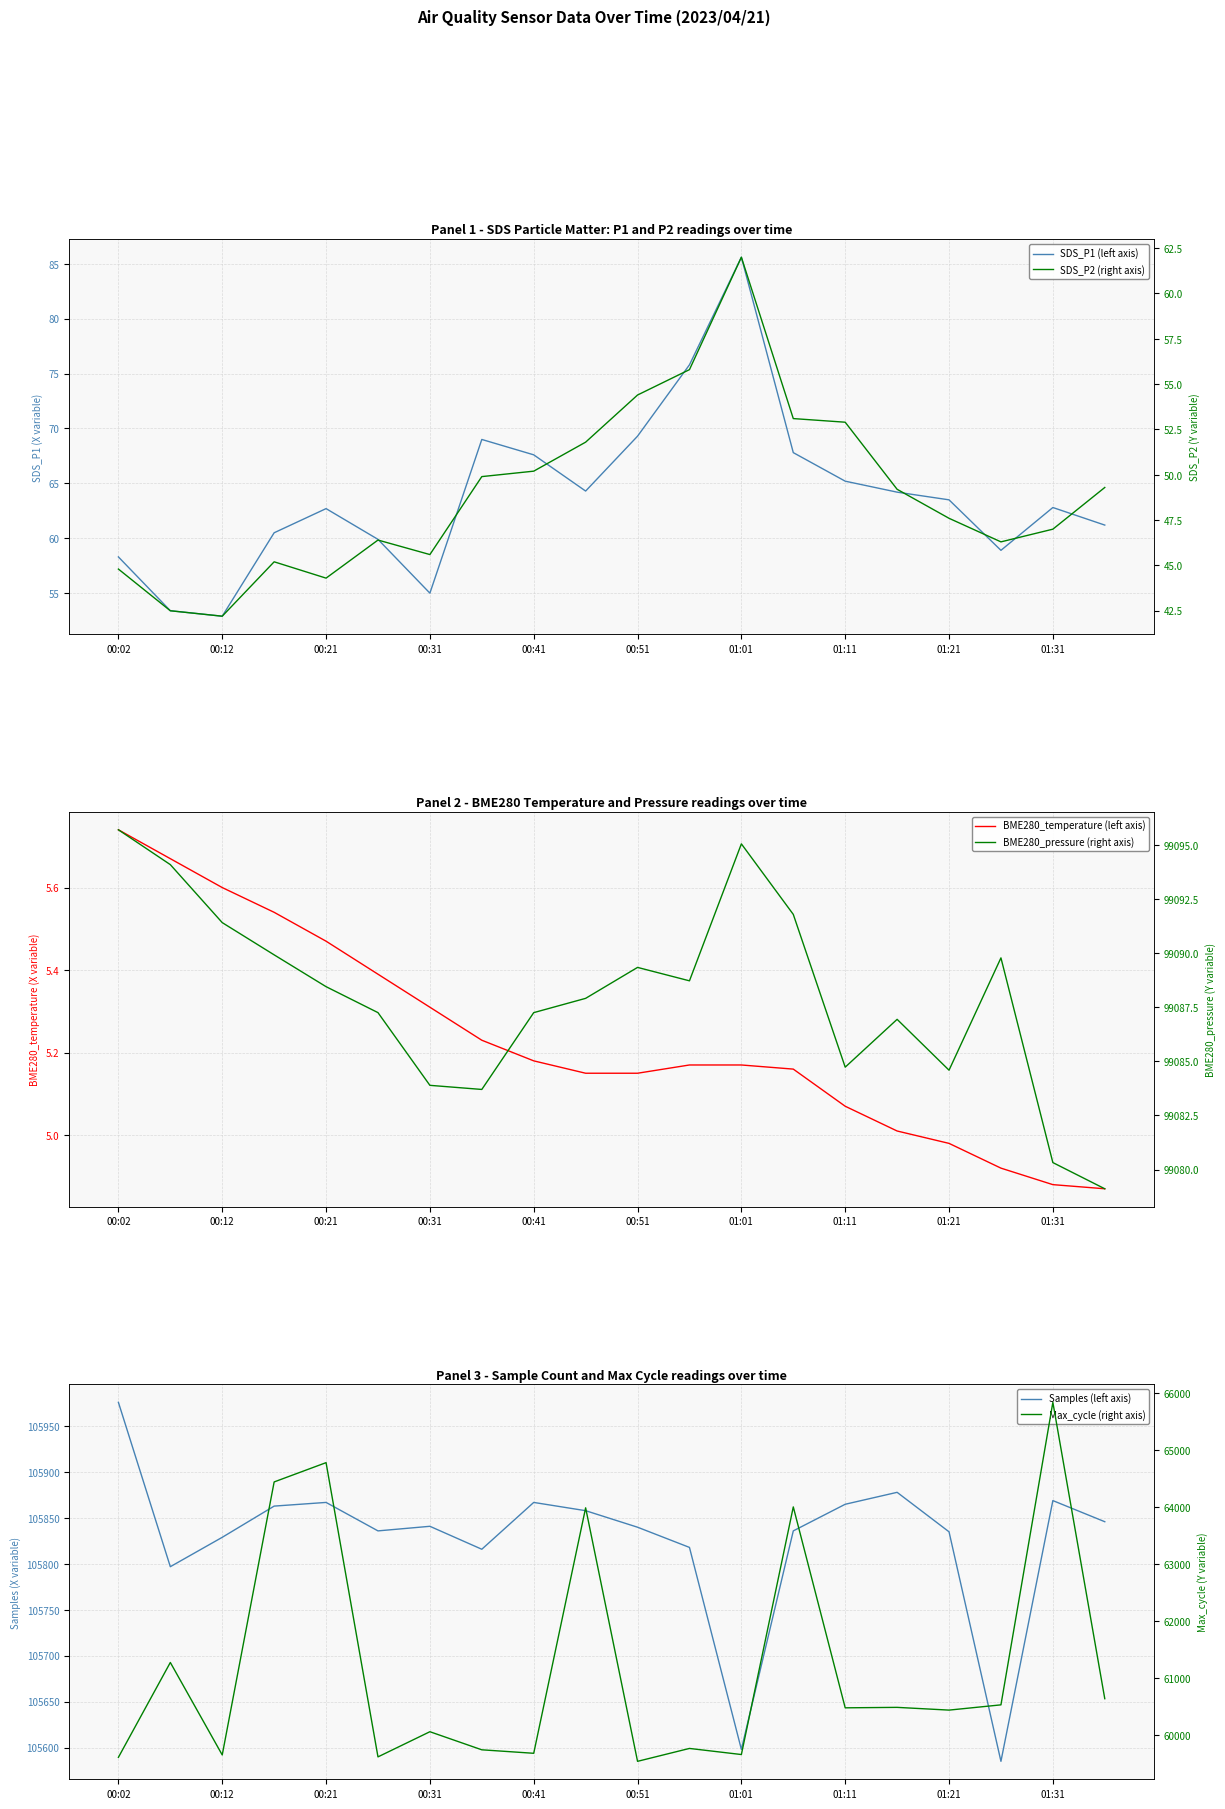

At how many categories does at least one series exceed 35285?

20